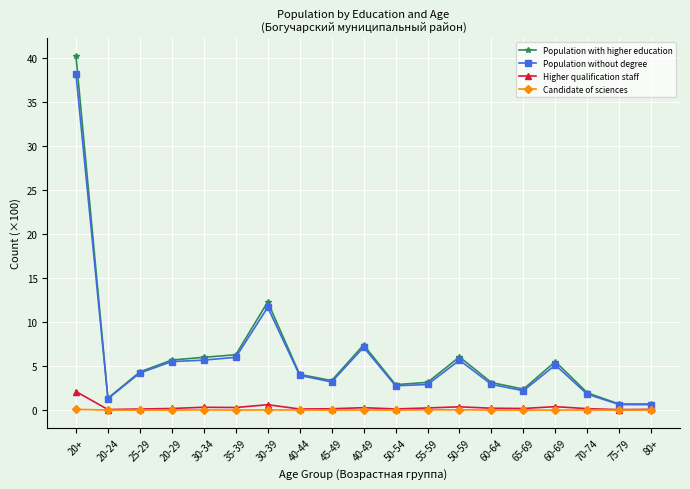

Is this an area chart (filled region under the line)?

No